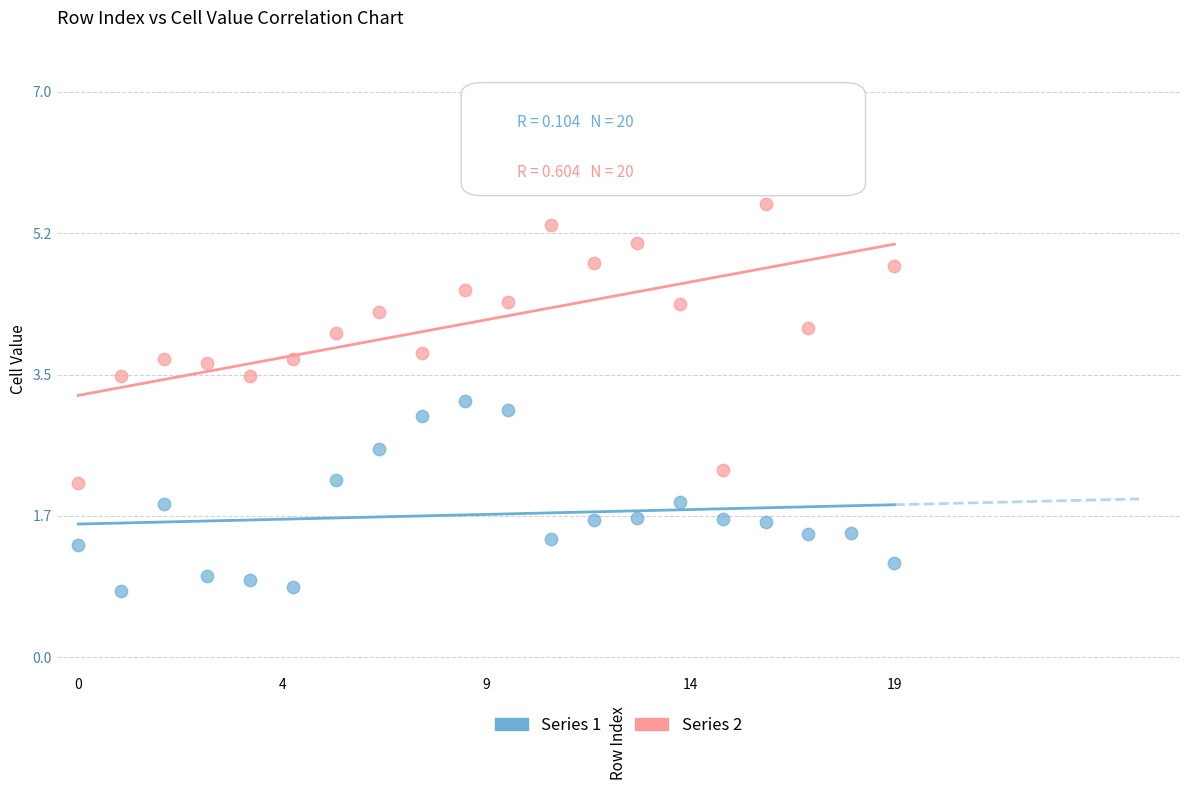

Which series has the widest spread of Y values?

Series 2